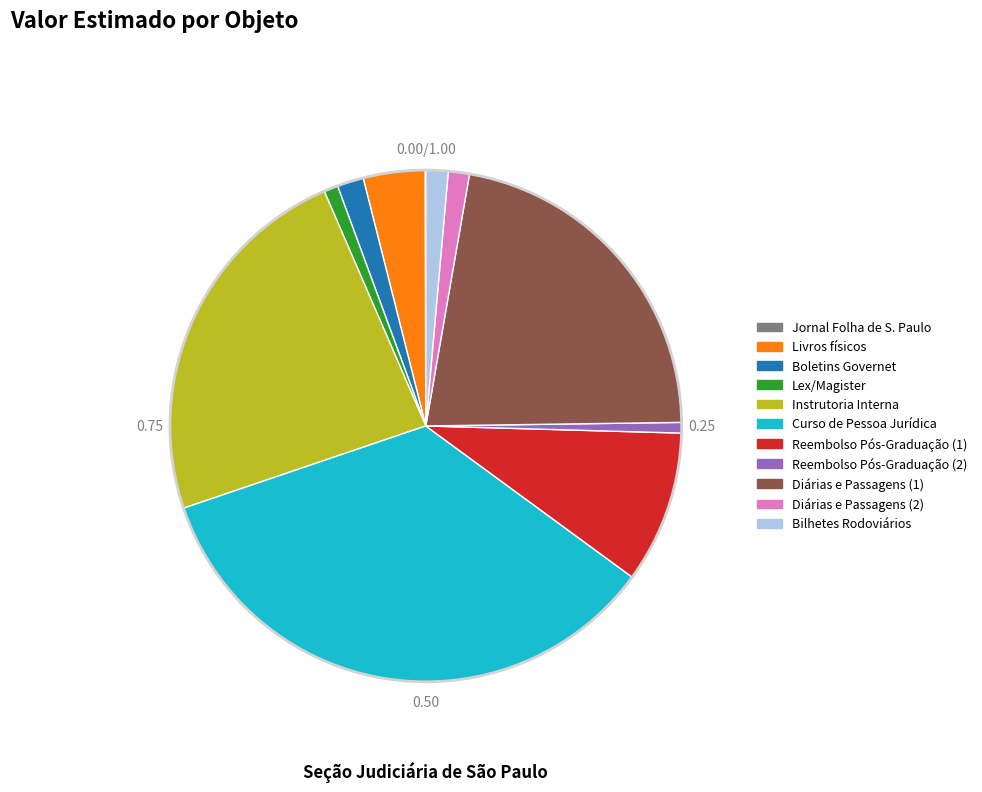

What is the largest slice in the pie chart?

Curso de Pessoa Jurídica